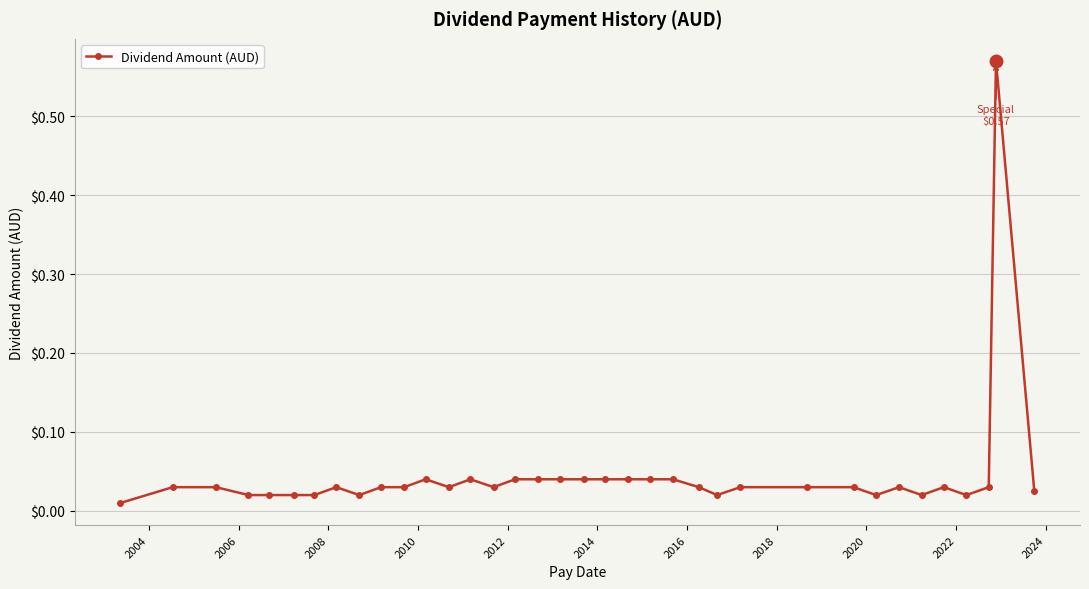

What is the sum of all values?

1.6